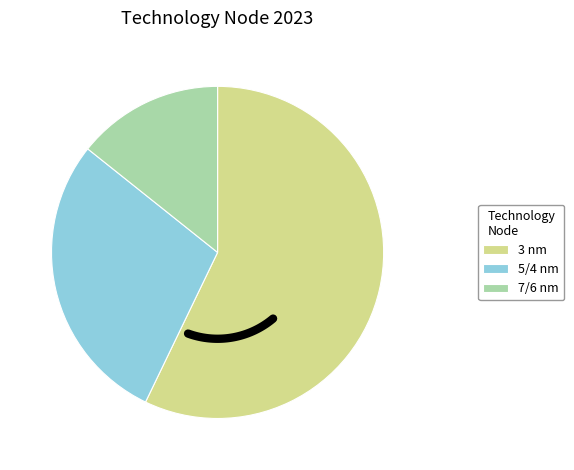

Does 10 nm account for over 50% of the chart?

No